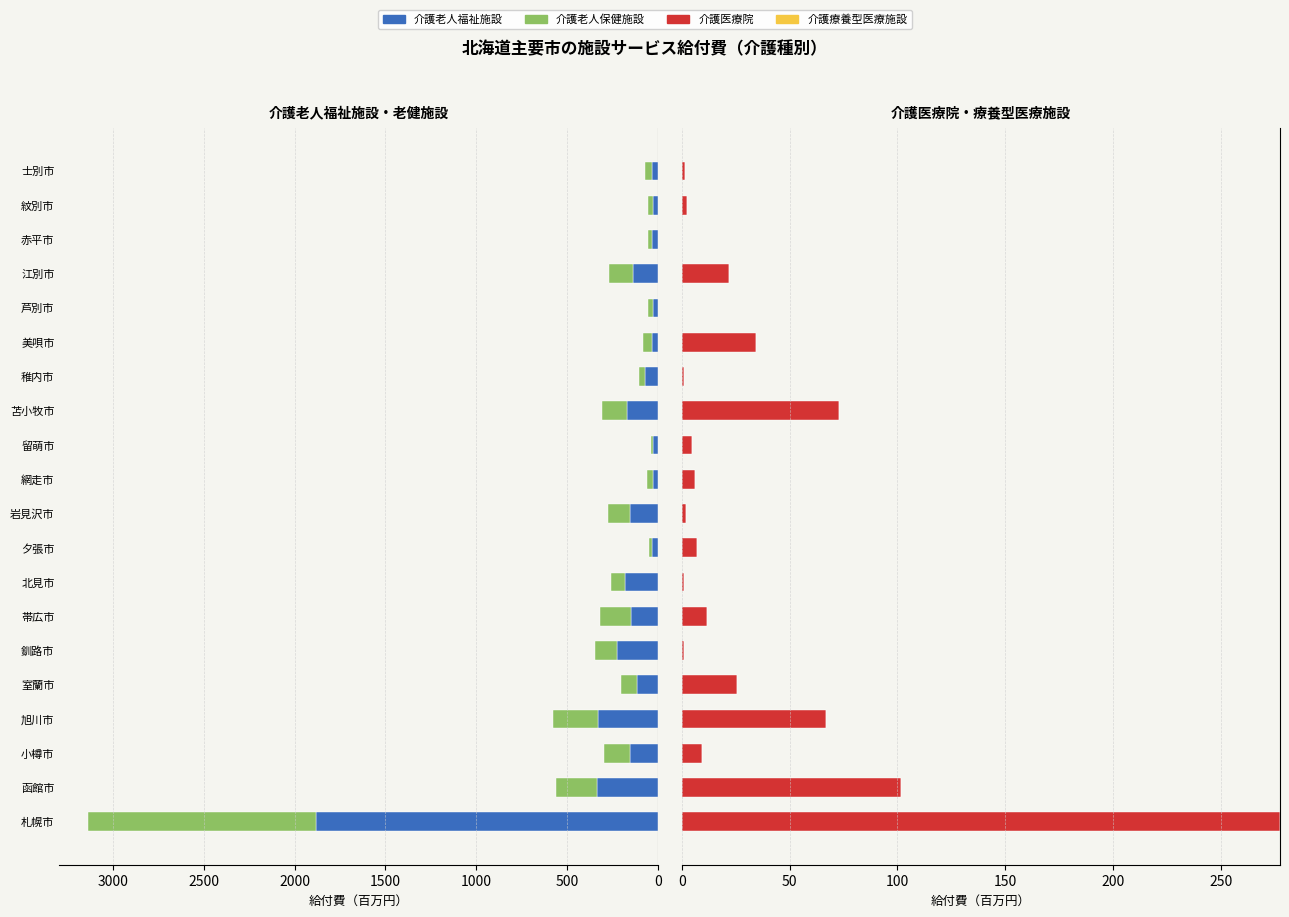

The 介護療養型医療施設 series shows 0.4 at 14. True or false?

False